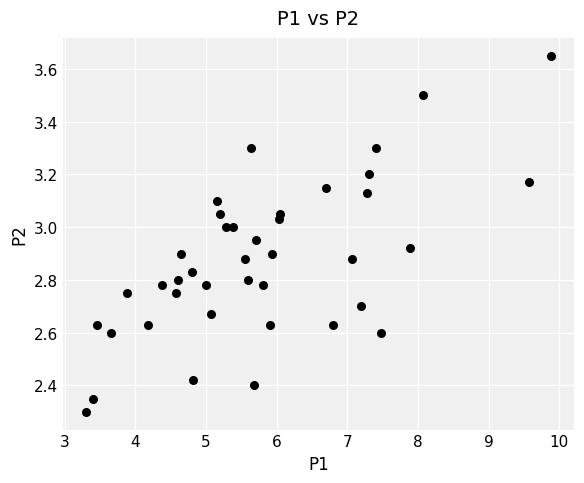

What Y value in the scatter plot is closest to 2?

2.3